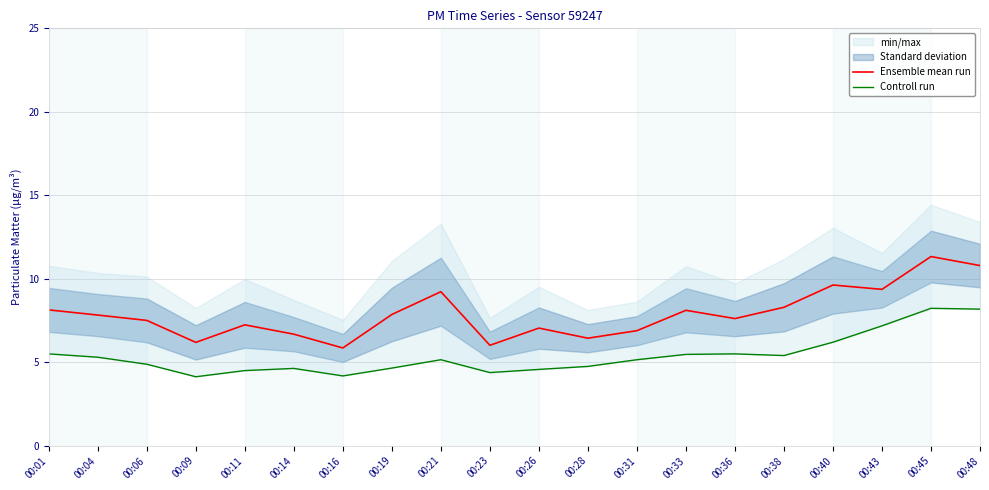

Reading left to right, what are all the values shown in this chart?

Ensemble mean run: 00:01=8.1	00:04=7.8	00:06=7.5	00:09=6.2	00:11=7.2	00:14=6.7	00:16=5.9	00:19=7.9	00:21=9.2	00:23=6.0	00:26=7.0	00:28=6.4	00:31=6.9	00:33=8.1	00:36=7.6	00:38=8.3	00:40=9.6	00:43=9.4	00:45=11.3	00:48=10.8
Controll run: 00:01=5.5	00:04=5.3	00:06=4.9	00:09=4.1	00:11=4.5	00:14=4.6	00:16=4.2	00:19=4.7	00:21=5.2	00:23=4.4	00:26=4.6	00:28=4.8	00:31=5.2	00:33=5.5	00:36=5.5	00:38=5.4	00:40=6.2	00:43=7.2	00:45=8.2	00:48=8.2